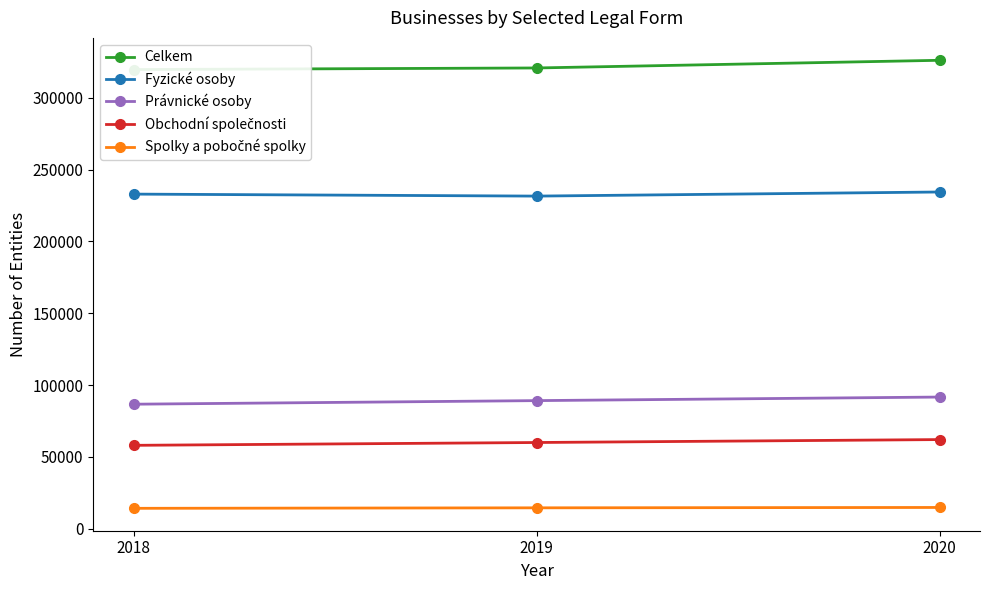

What is the sum of the Obchodní společnosti values at 2020 and 2019?

122110